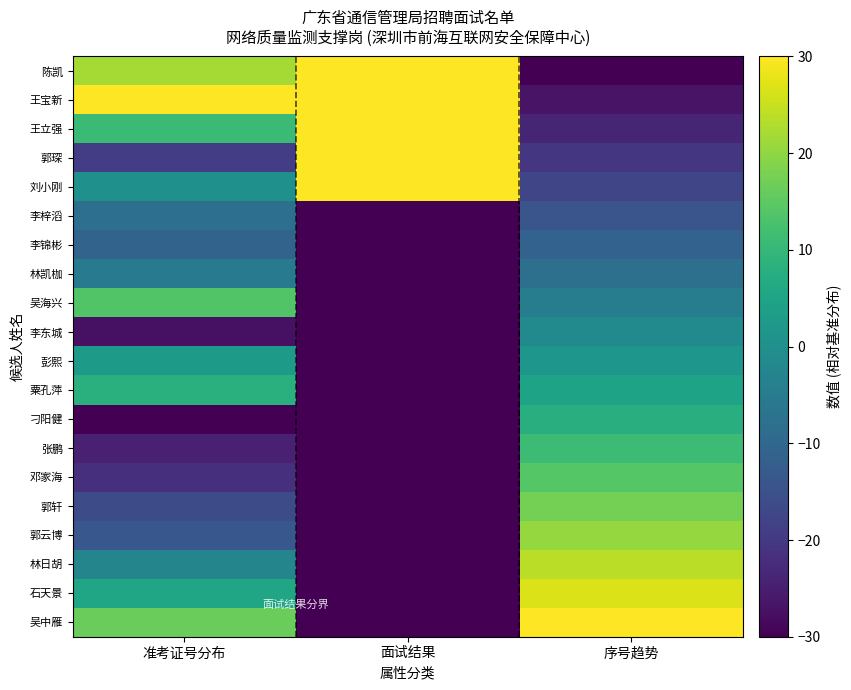

Reading right to left, list all the values displayed in this chart.

陈凯: 序号趋势=-30.0	面试结果=30.0	准考证号分布=21.8
王宝新: 序号趋势=-26.8	面试结果=30.0	准考证号分布=30.0
王立强: 序号趋势=-23.7	面试结果=30.0	准考证号分布=10.9
郭琛: 序号趋势=-20.5	面试结果=30.0	准考证号分布=-19.1
刘小刚: 序号趋势=-17.4	面试结果=30.0	准考证号分布=0.0
李梓滔: 序号趋势=-14.2	面试结果=-30.0	准考证号分布=-8.2
李锦彬: 序号趋势=-11.1	面试结果=-30.0	准考证号分布=-10.9
林凯枷: 序号趋势=-7.9	面试结果=-30.0	准考证号分布=-5.5
吴海兴: 序号趋势=-4.7	面试结果=-30.0	准考证号分布=13.6
李东城: 序号趋势=-1.6	面试结果=-30.0	准考证号分布=-27.3
彭熙: 序号趋势=1.6	面试结果=-30.0	准考证号分布=2.7
粟孔萍: 序号趋势=4.7	面试结果=-30.0	准考证号分布=8.2
刁阳健: 序号趋势=7.9	面试结果=-30.0	准考证号分布=-30.0
张鹏: 序号趋势=11.1	面试结果=-30.0	准考证号分布=-24.5
邓家海: 序号趋势=14.2	面试结果=-30.0	准考证号分布=-21.8
郭轩: 序号趋势=17.4	面试结果=-30.0	准考证号分布=-16.4
郭云博: 序号趋势=20.5	面试结果=-30.0	准考证号分布=-13.6
林日胡: 序号趋势=23.7	面试结果=-30.0	准考证号分布=-2.7
石天景: 序号趋势=26.8	面试结果=-30.0	准考证号分布=5.5
吴中雁: 序号趋势=30.0	面试结果=-30.0	准考证号分布=16.4